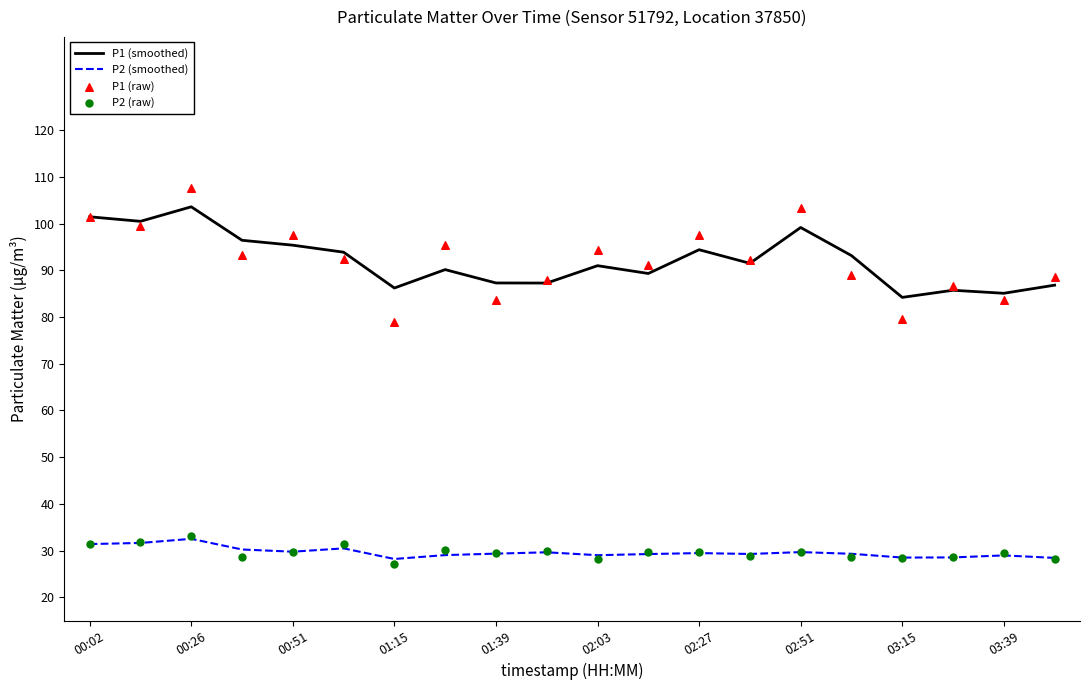

What is the total value across all series at 17?

229.6